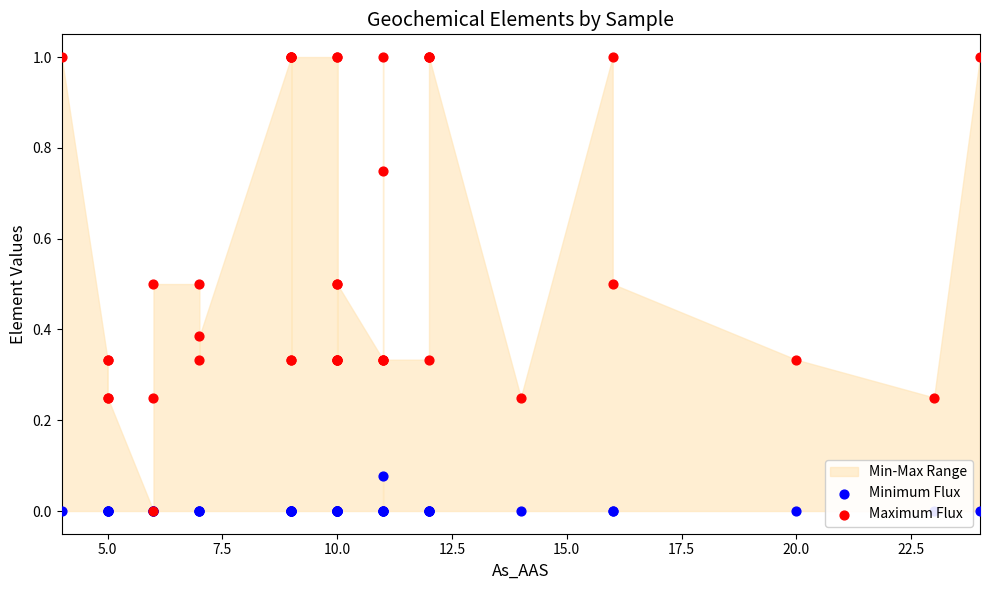

Which series reaches the minimum Y coordinate?

Minimum Flux